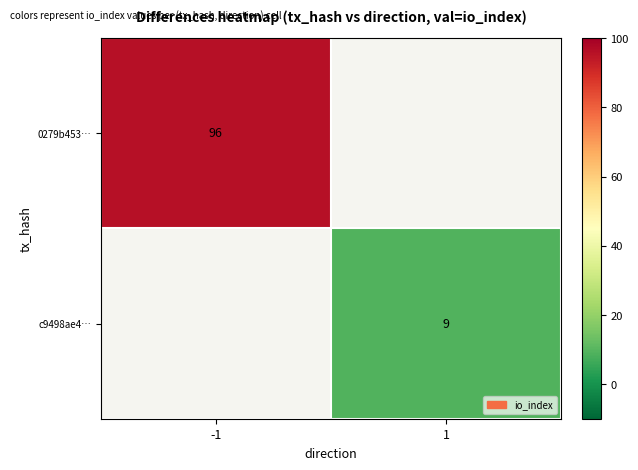

What is the greatest value displayed?

96.0